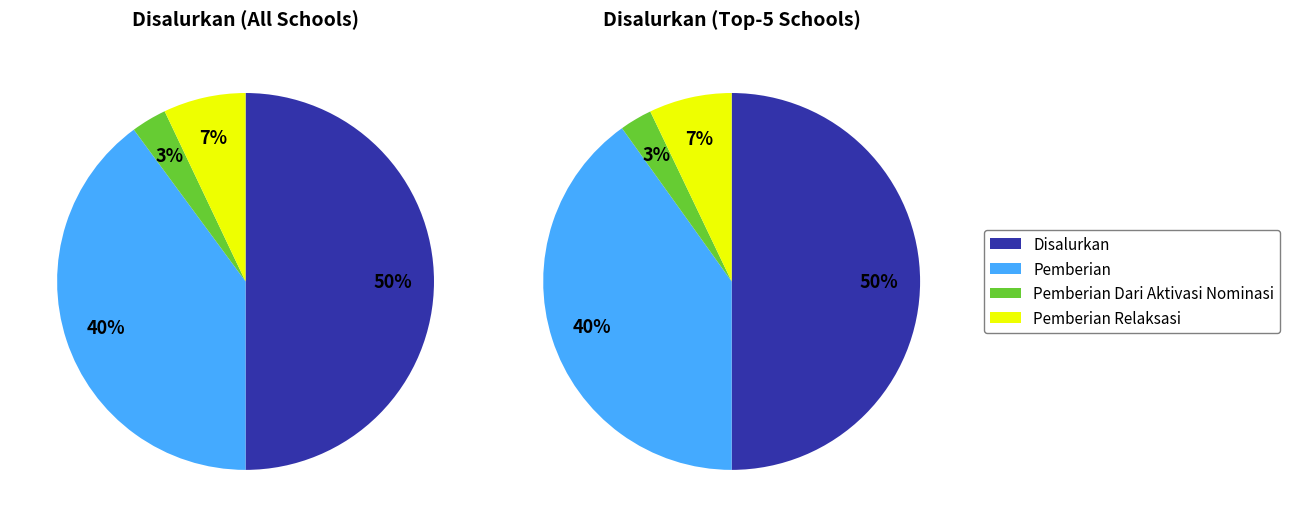

What portion of the pie excludes SMP SUNAN MURIA KEDUNG?

99.6%